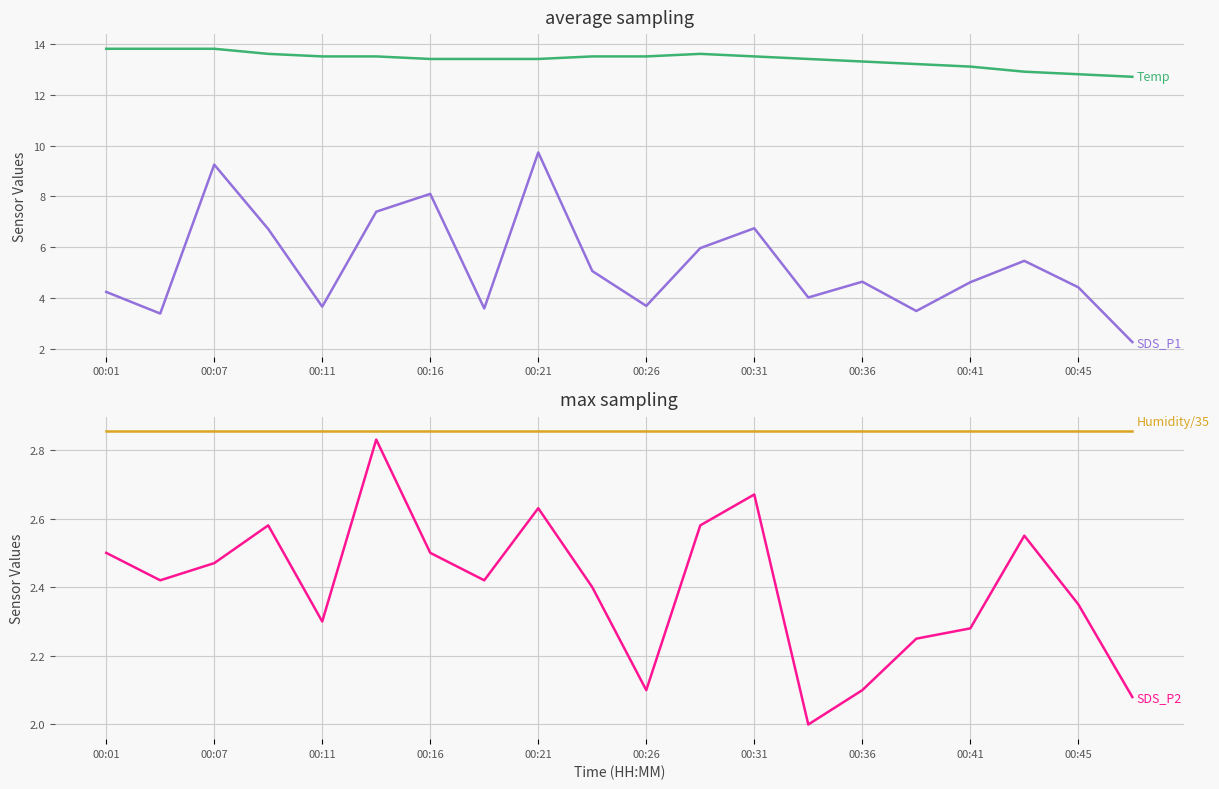

Which series has the widest spread of values?

SDS_P1